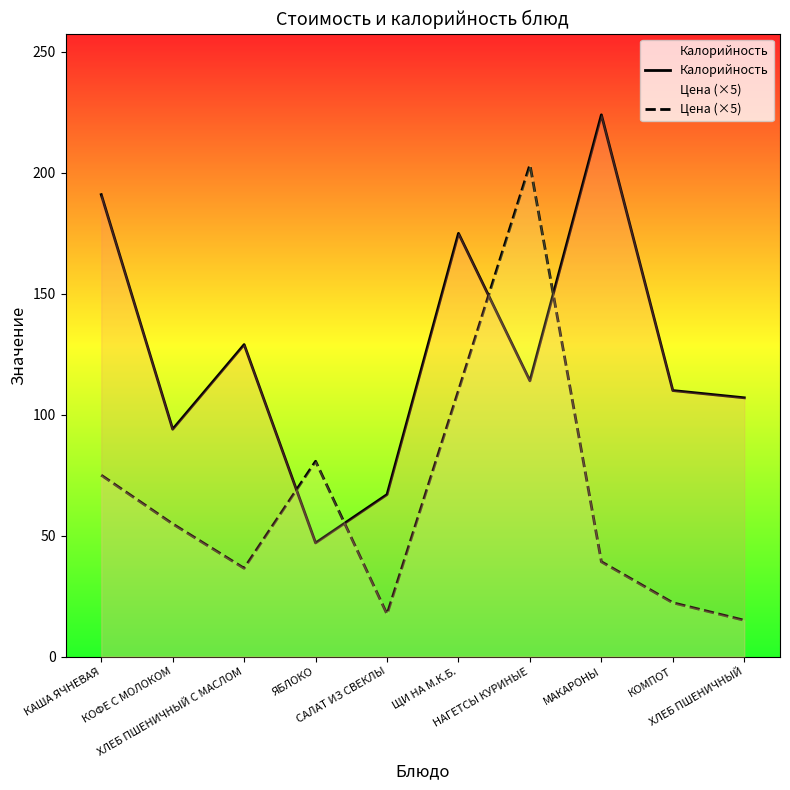

At which category is the sum across all series the highest?

НАГЕТСЫ КУРИНЫЕ